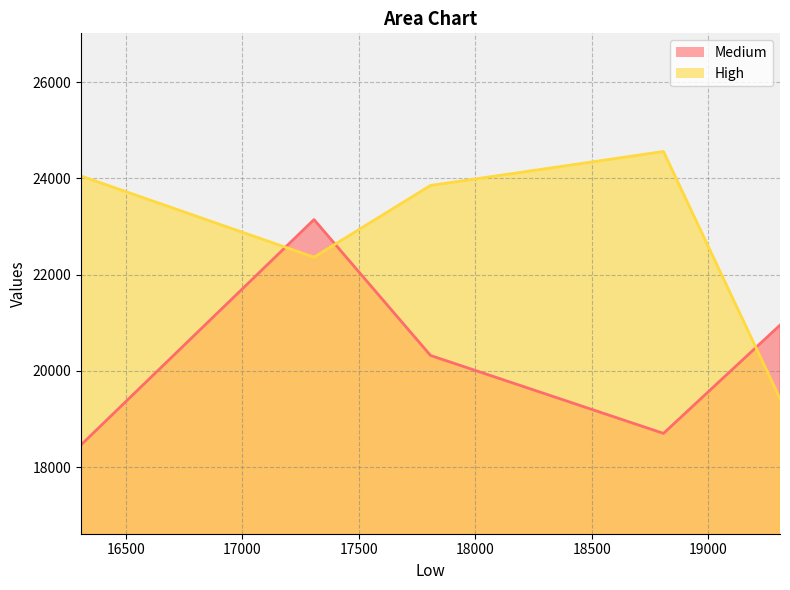

Does the chart display data point markers on the line(s)?

No